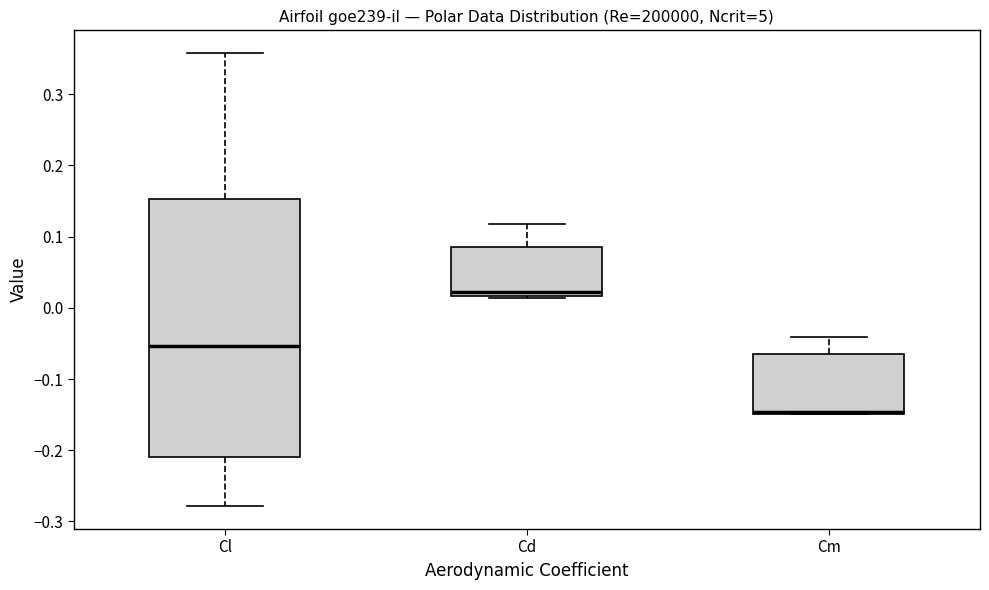

Reading left to right, transcribe this box plot: for each box, give where its median line is, the range the box spans, and where its two whiskers end, as read against the y-axis. The values are not printed on the chart, so give them approximately, as read against the axis.

Cl: median -0.05, box -0.21 to 0.15, whiskers -0.28 to 0.36
Cd: median 0.02 (just above the box's lower edge), box 0.02 to 0.09, whiskers 0.01 to 0.12
Cm: median -0.15 (drawn on the box's lower edge), box -0.15 to -0.07, whiskers -0.15 to -0.04